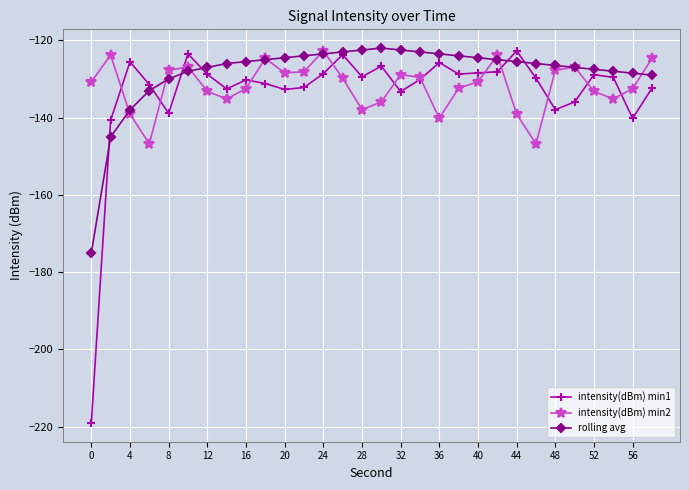

What is the average value of the intensity(dBm) min1 series?

-133.6